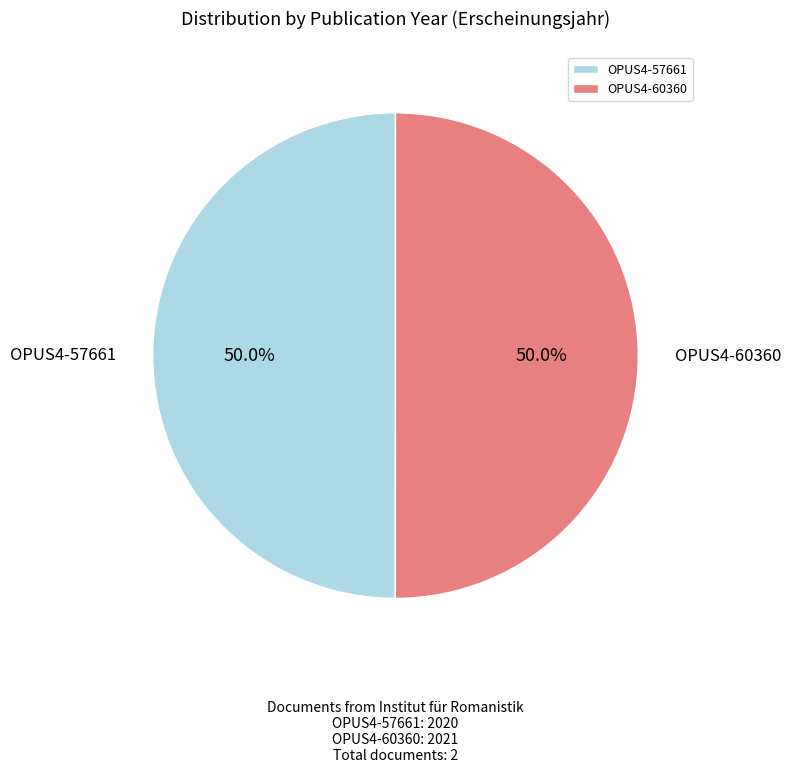

What percentage do OPUS4-60360 and OPUS4-57661 together represent?

100.0%